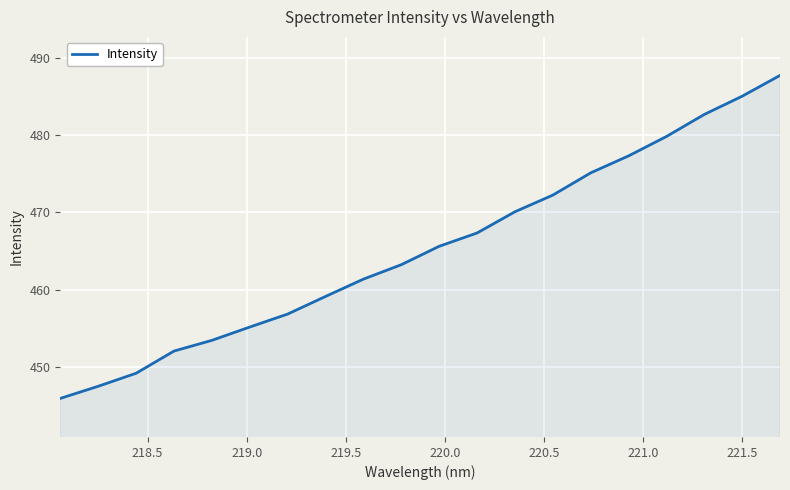

What is the smallest value displayed?

445.9